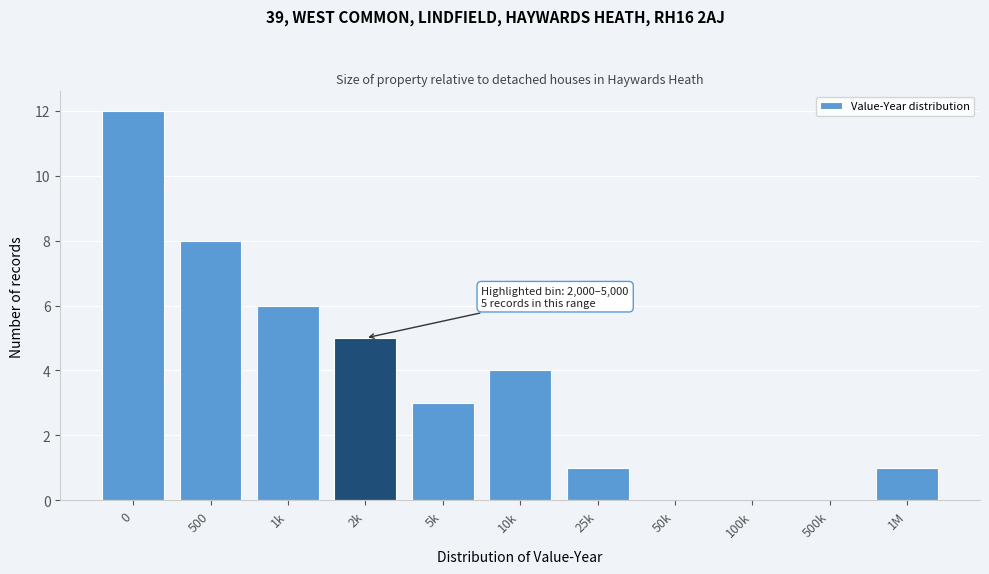

Reading left to right, transcribe all the data shown in this chart.

0=12	500=8	1k=6	2k=5	5k=3	10k=4	25k=1	50k=0	100k=0	500k=0	1M=1